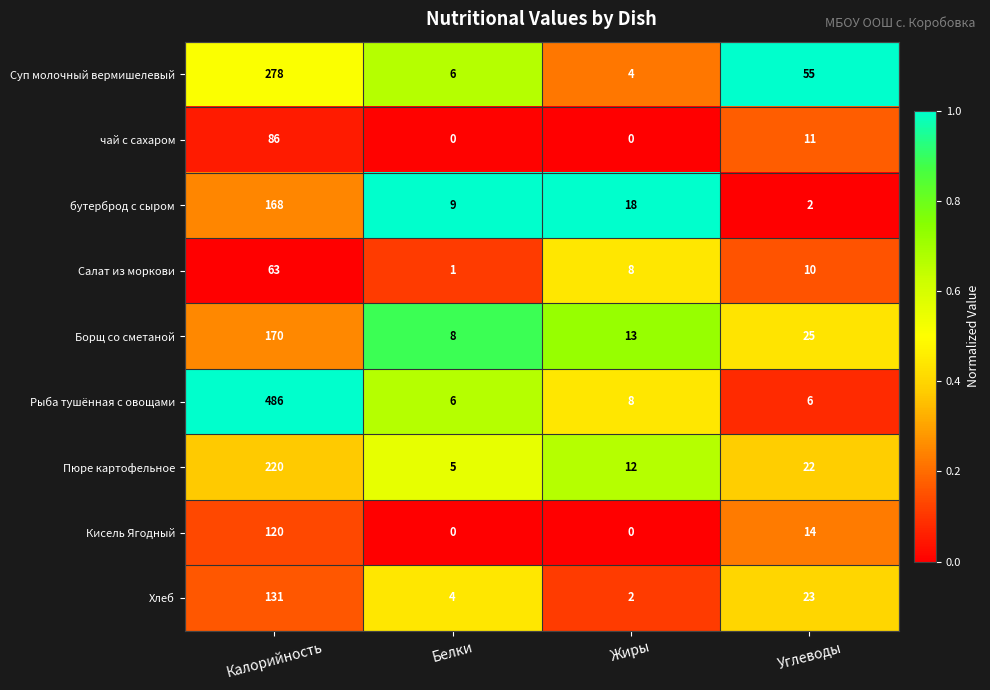

Which series changed the most between Калорийность and Жиры?

Рыба тушённая с овощами